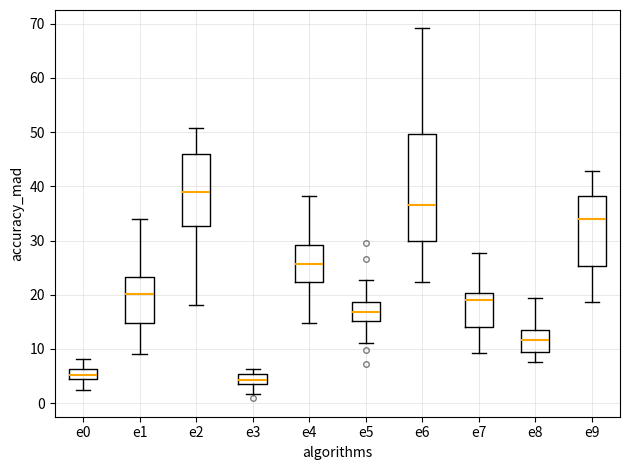

Reading left to right, transcribe this box plot: for each box, give where its median line is, the range the box spans, and where its two whiskers end, as read against the y-axis. The values are not printed on the chart, so give them approximately, as read against the axis.

e0: median 5, box 4 to 6, whiskers 2 to 8
e1: median 20, box 15 to 23, whiskers 9 to 34
e2: median 39, box 33 to 46, whiskers 18 to 51
e3: median 4 (inside the box), box 4 to 5, whiskers 2 to 6
e4: median 26, box 22 to 29, whiskers 15 to 38
e5: median 17, box 15 to 19, whiskers 11 to 23
e6: median 37, box 30 to 50, whiskers 22 to 69
e7: median 19, box 14 to 20, whiskers 9 to 28
e8: median 12, box 9 to 13, whiskers 8 to 19
e9: median 34, box 25 to 38, whiskers 19 to 43